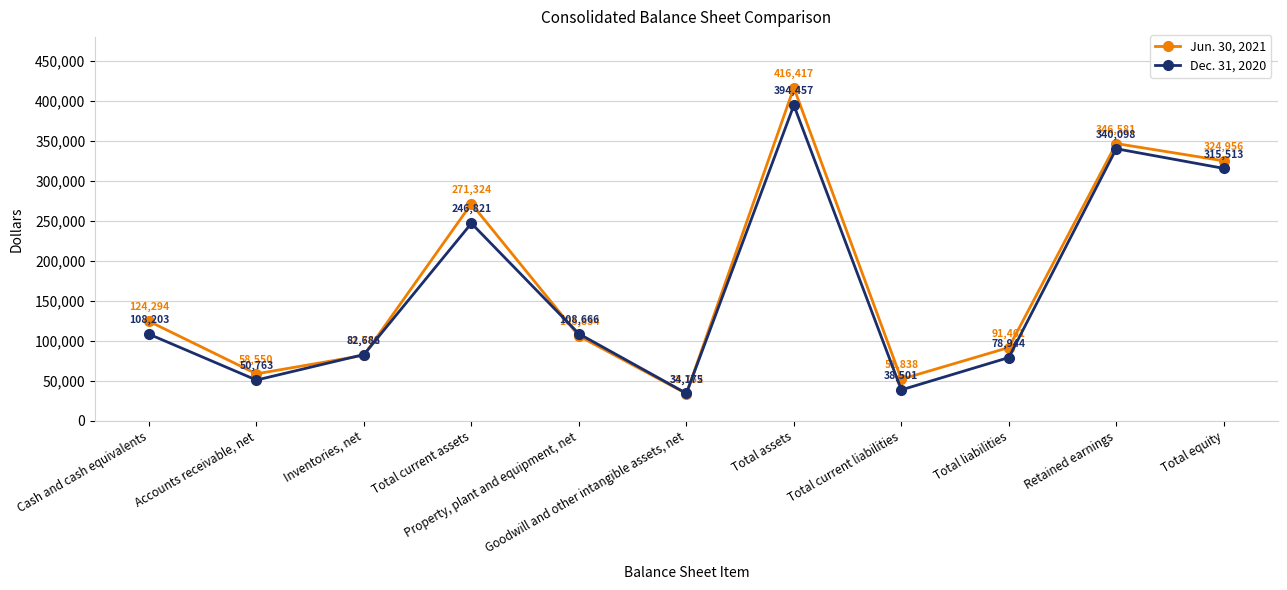

At which category does Jun. 30, 2021 reach its first local peak?

Total current assets